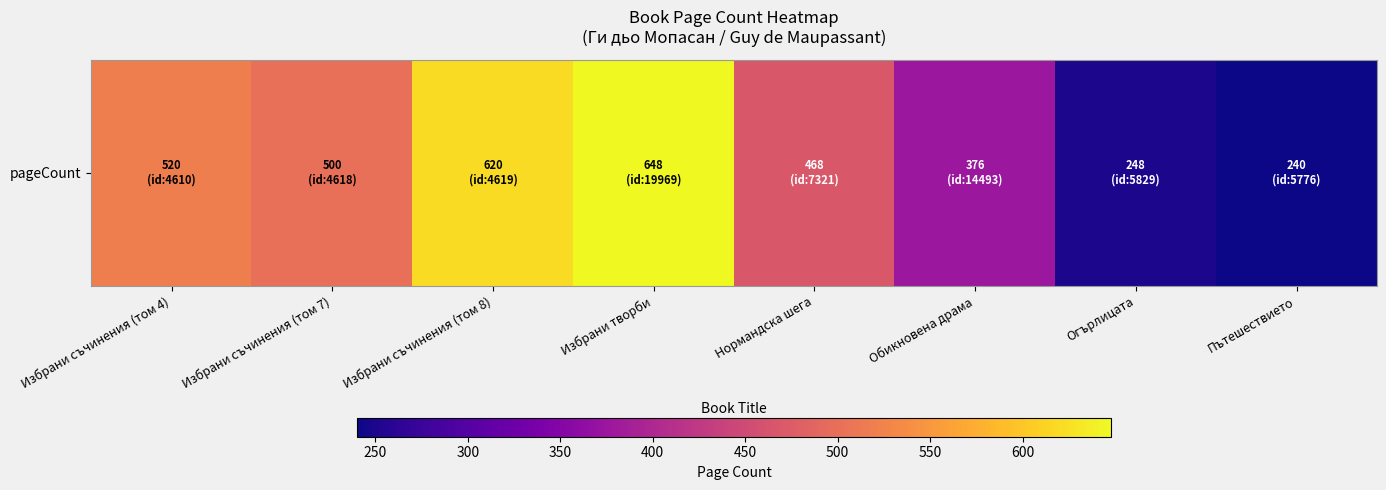

What is the change in value from Избрани съчинения (том 7) to Огърлицата?

-252